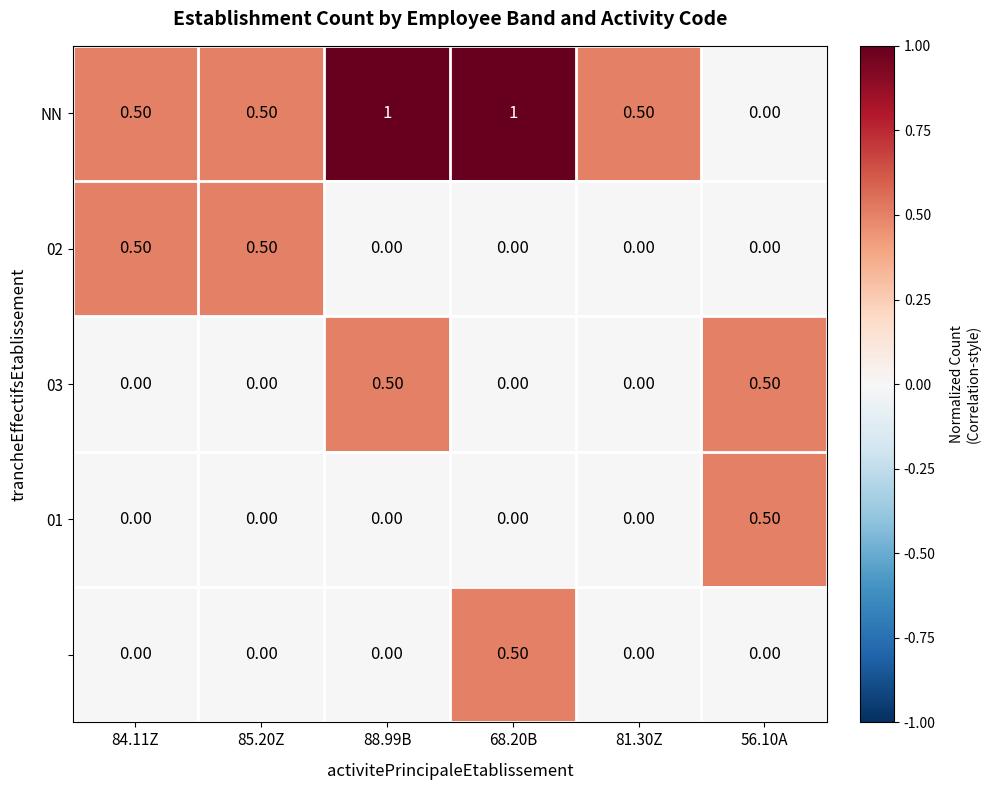

What is the total value across all series at 68.20B?

1.5